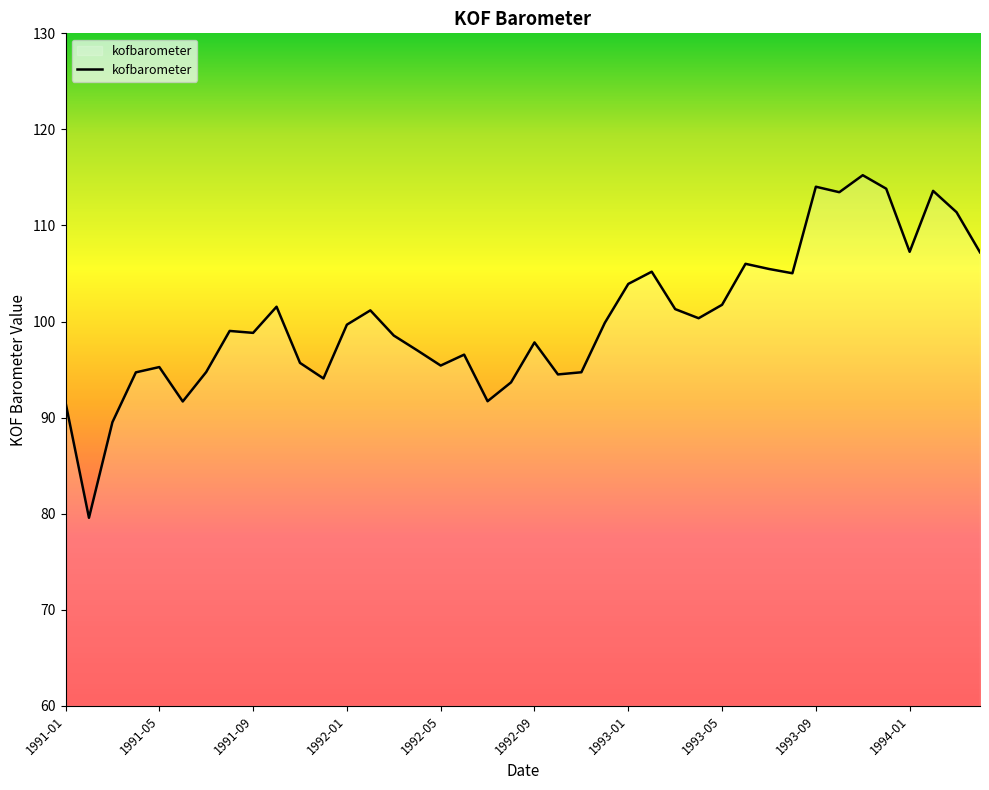

What is the smallest value displayed?

79.6